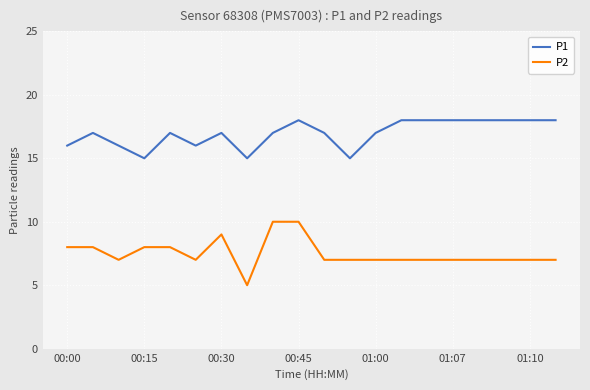

Rank the series by their maximum value, from lowest to highest.

P2, P1